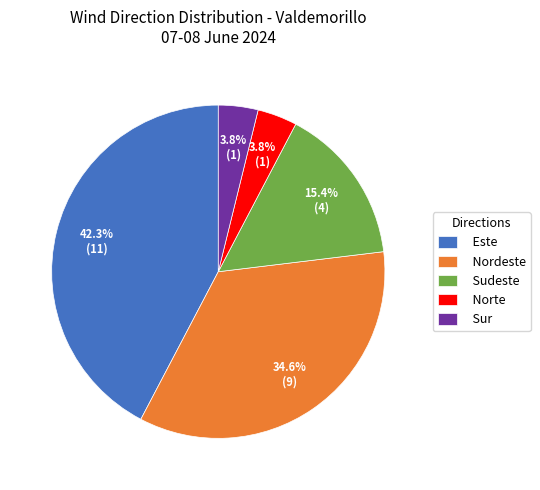

Between Sur and Sudeste, which is larger?

Sudeste